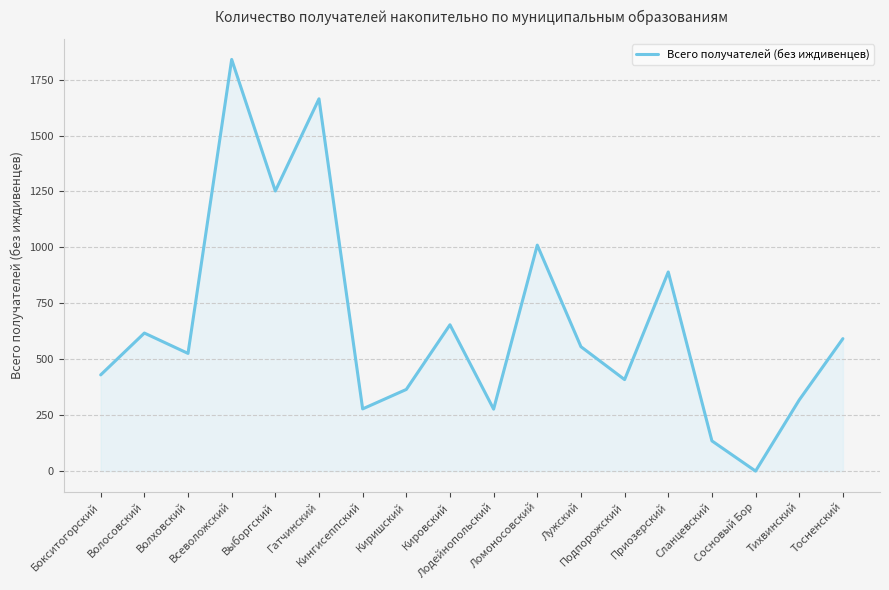

What is the greatest value displayed?

1840